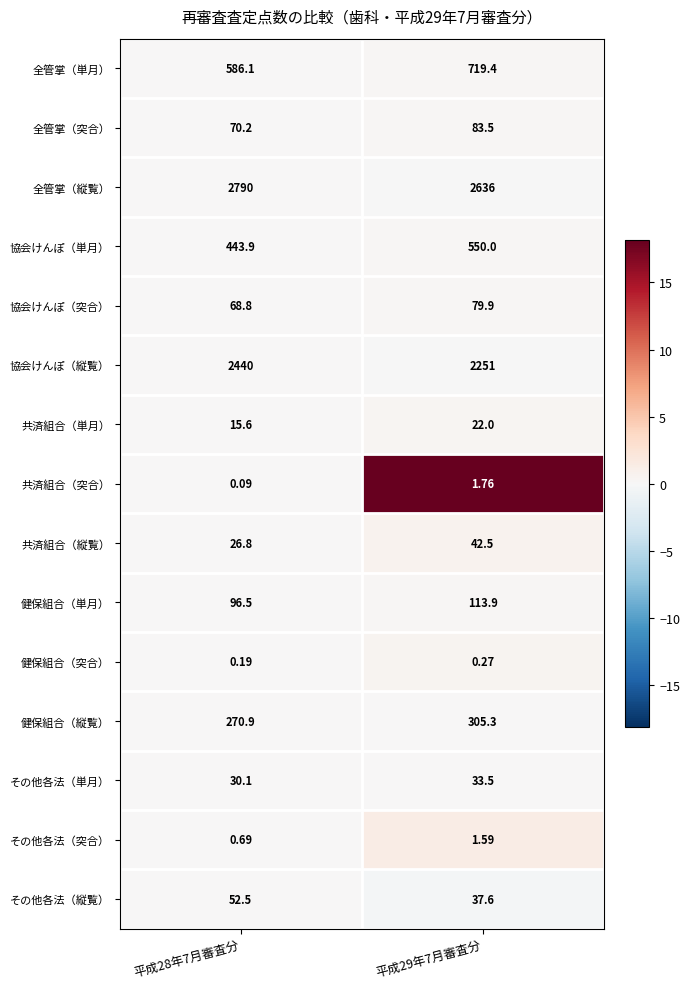

Which category has the lowest value across all series?

平成28年7月審査分